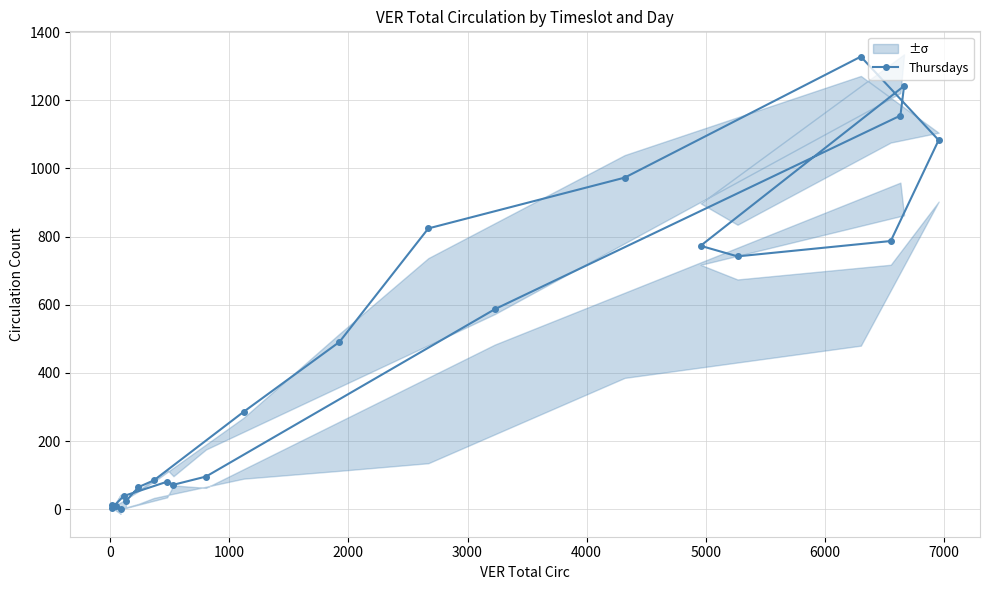

What is the sum of all values?

10769